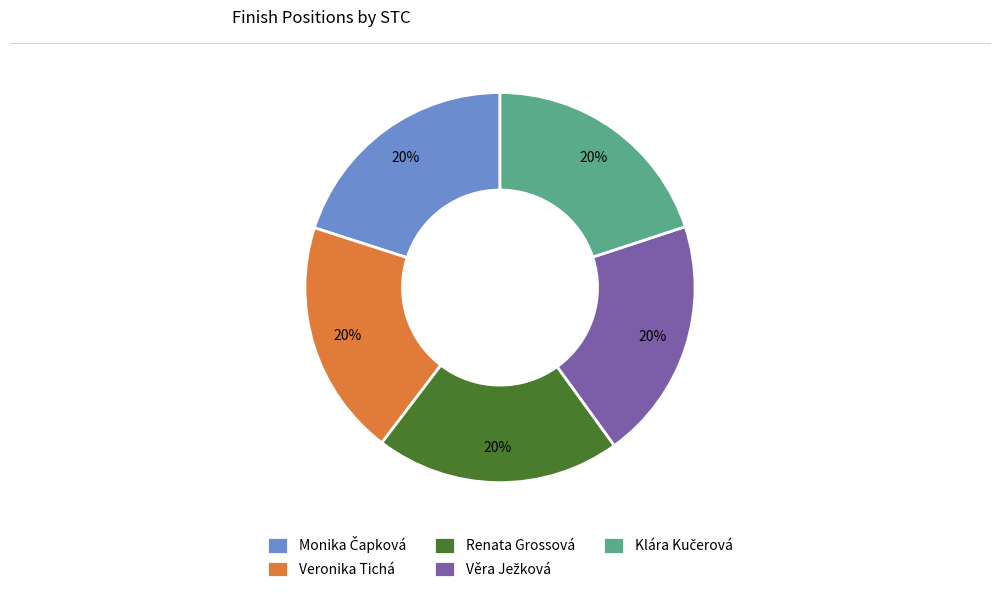

Is it true that Renata Grossová is 20% of the pie?

True